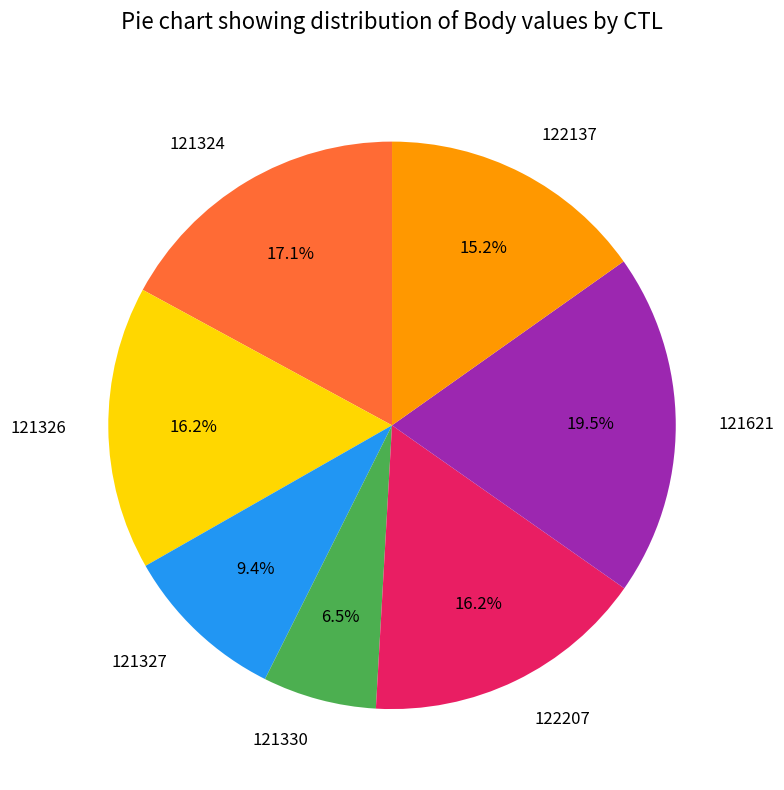

To the nearest percent, what portion does 121326 represent?

16%